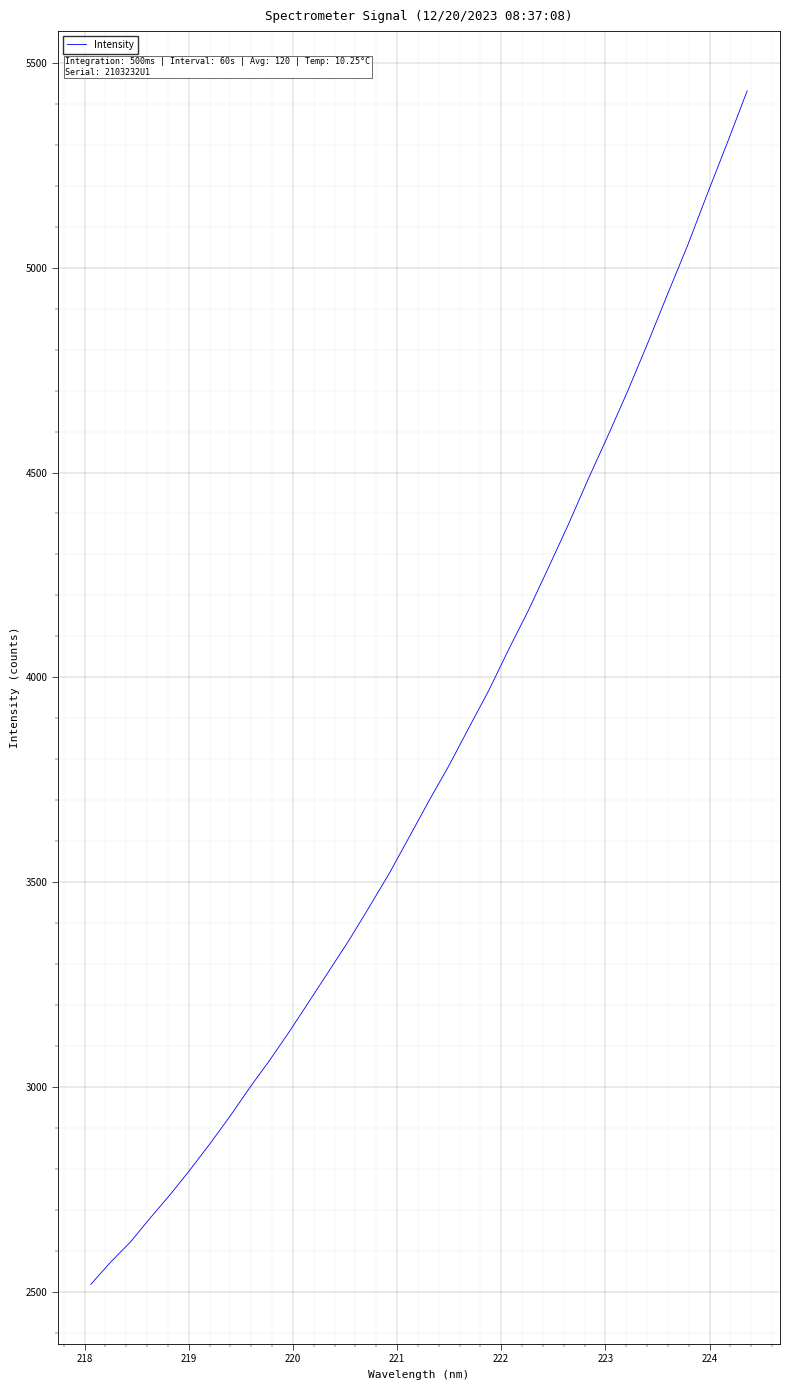

What is the smallest value displayed?

2519.2